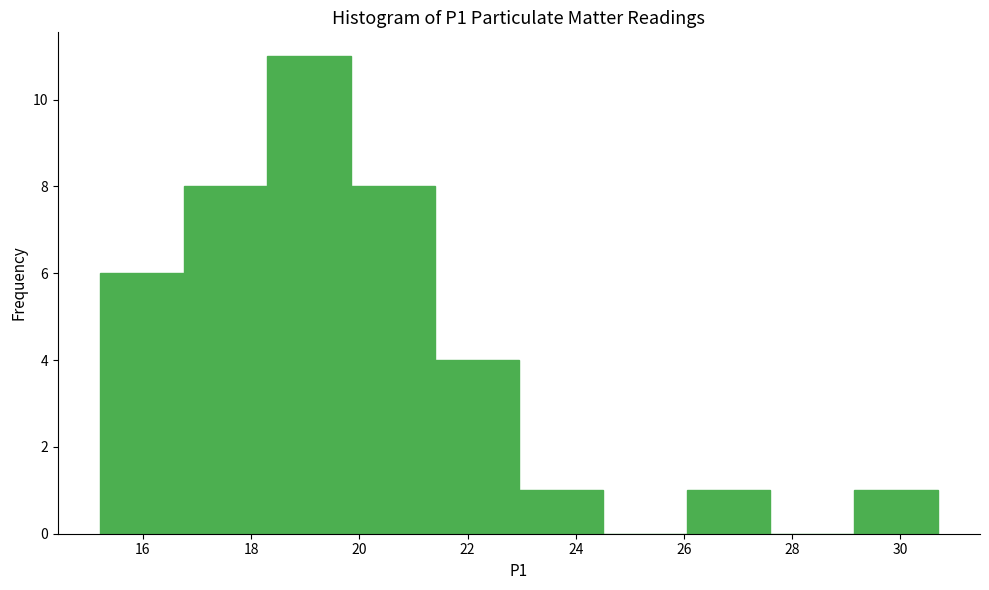

Which range on the x-axis has the tallest bar?

18.30 to 19.85